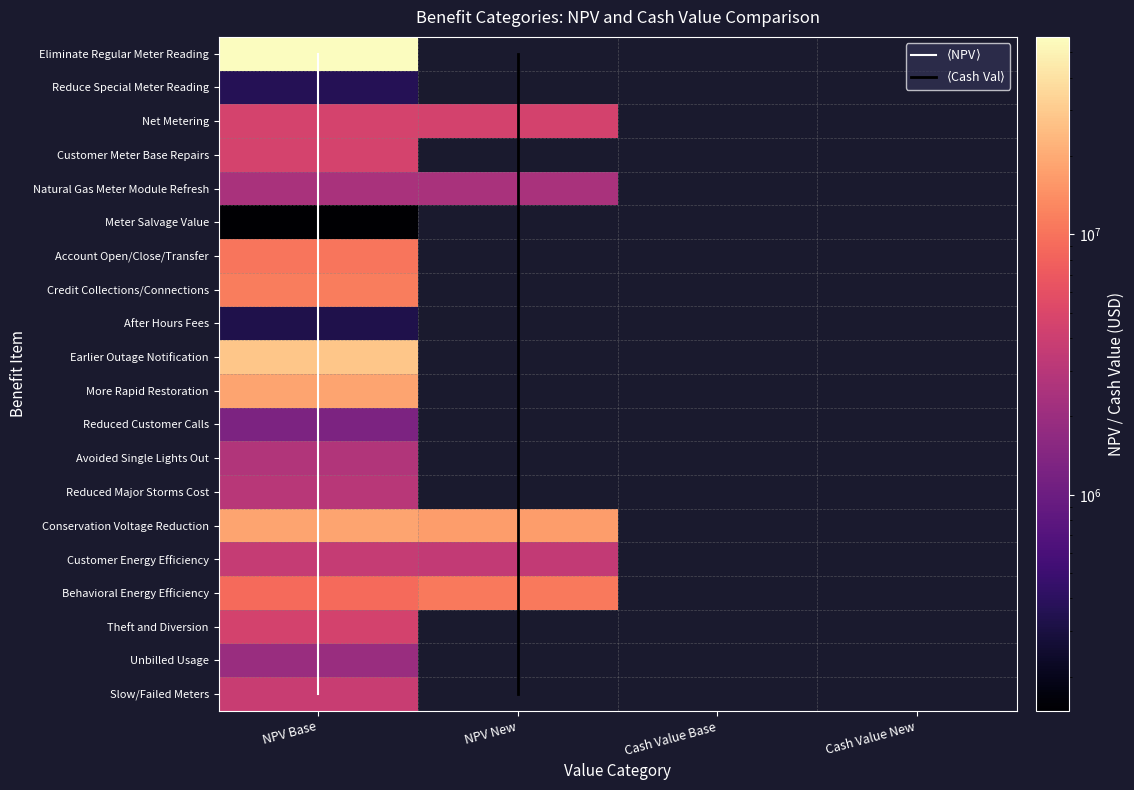

Which has a higher value, NPV New or Cash Value New?

NPV New